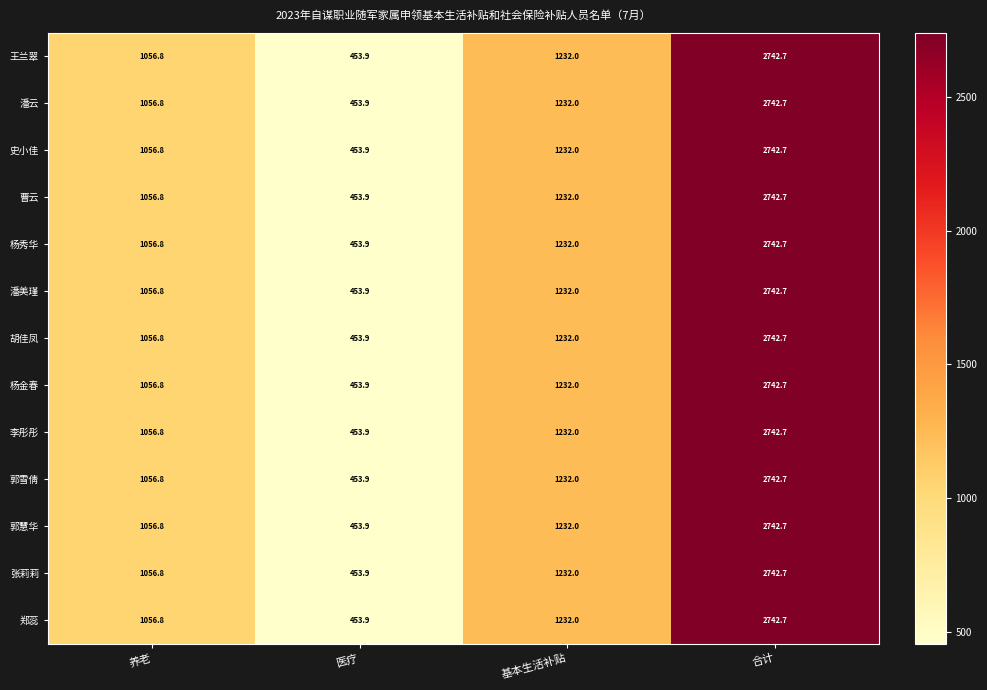

How many data points does each series have?

4